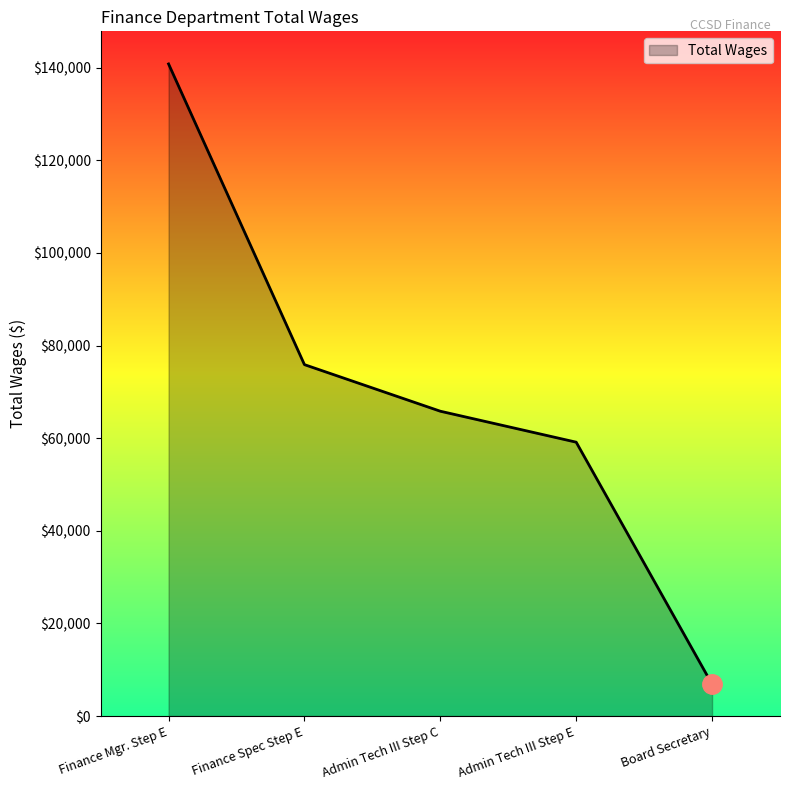

Is it true that the value at Admin Tech III Step C is 15868?

False